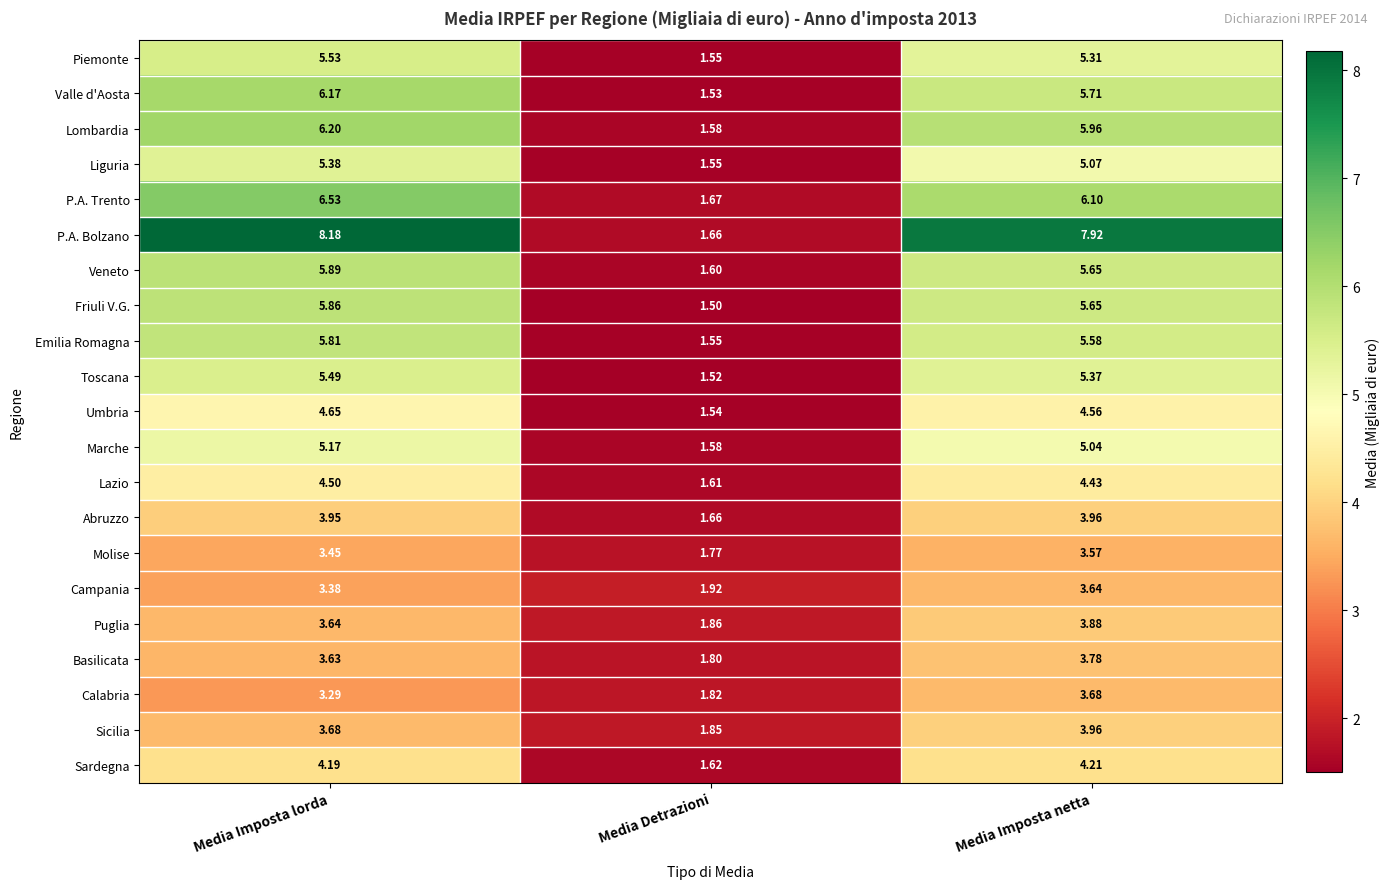

At which category is the sum across all series the highest?

Media Imposta lorda